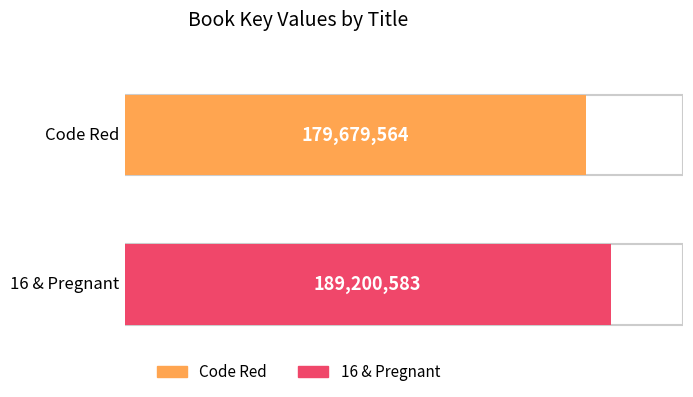

What is the average value?

184440074